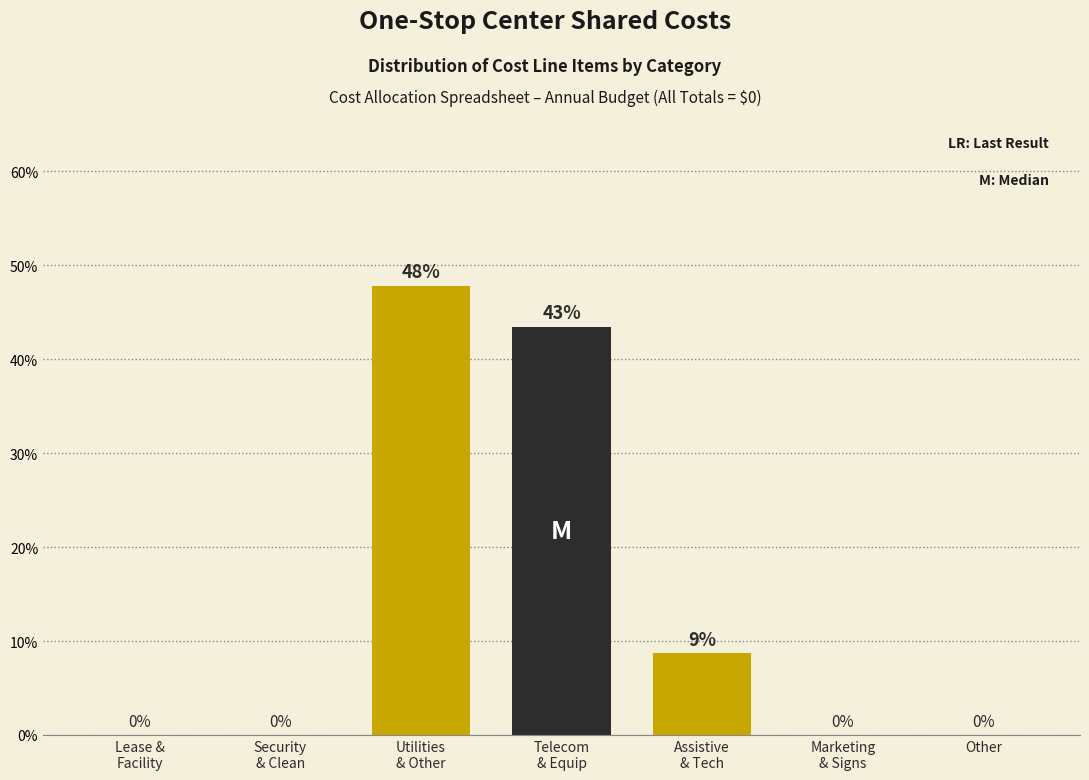

What is the greatest value displayed?

47.8